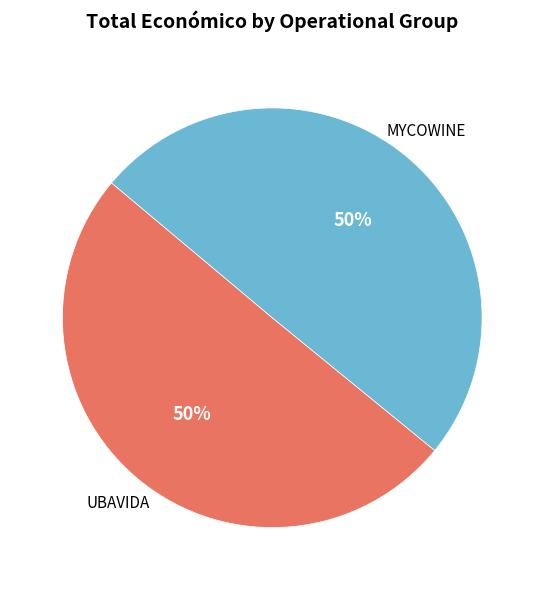

To the nearest percent, what is the average slice percentage?

50%